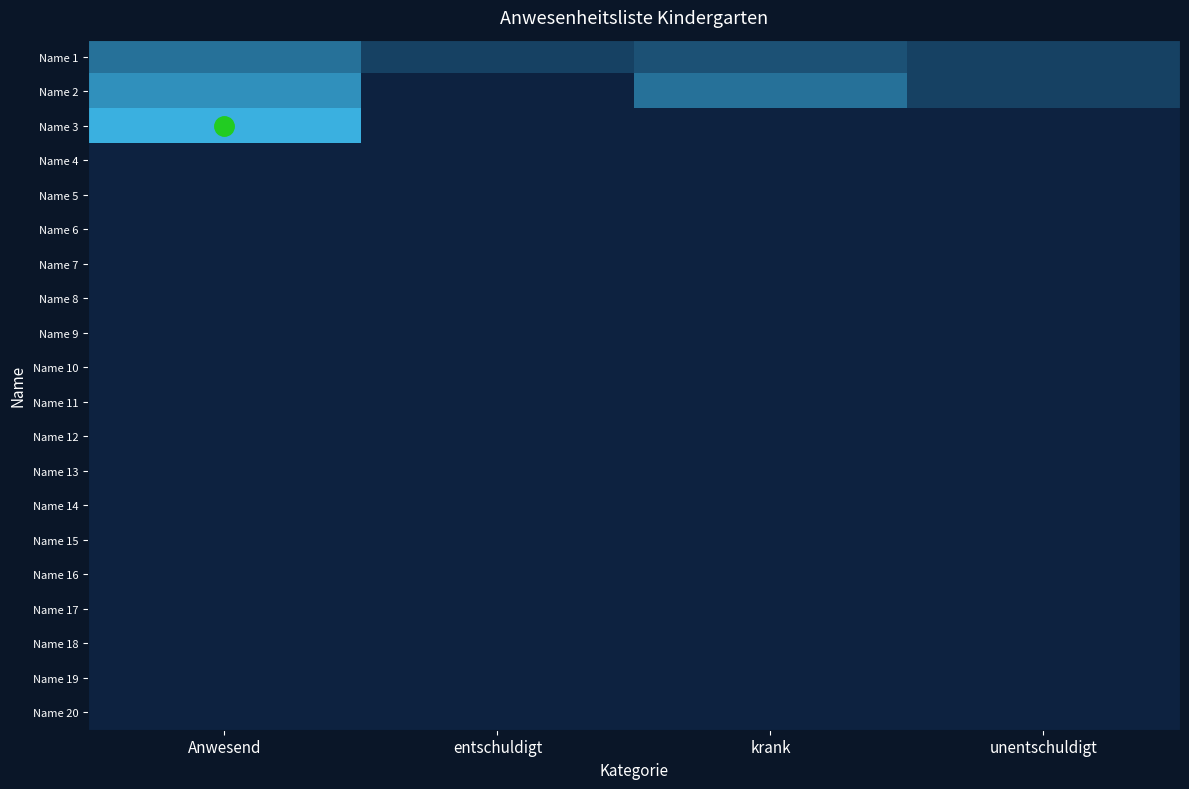

At how many categories does at least one series exceed 4?

2